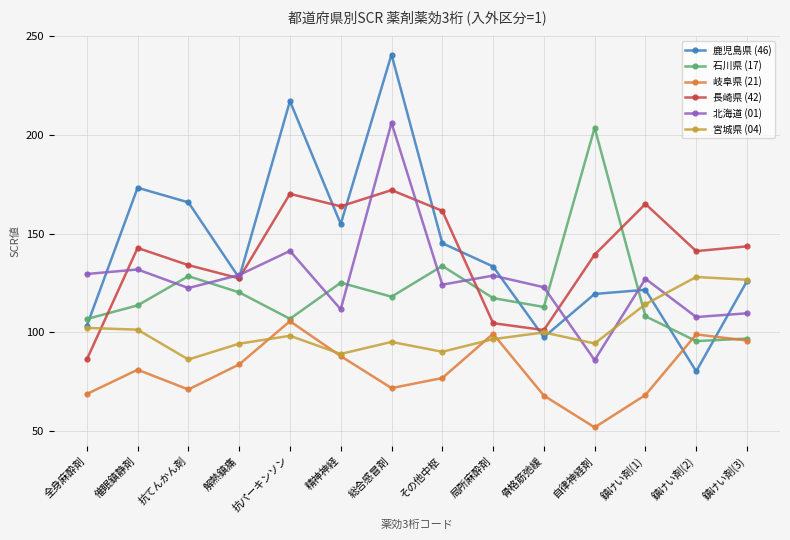

What is the difference between the second highest and minimum values in the 鹿児島県 (46) series?

136.9